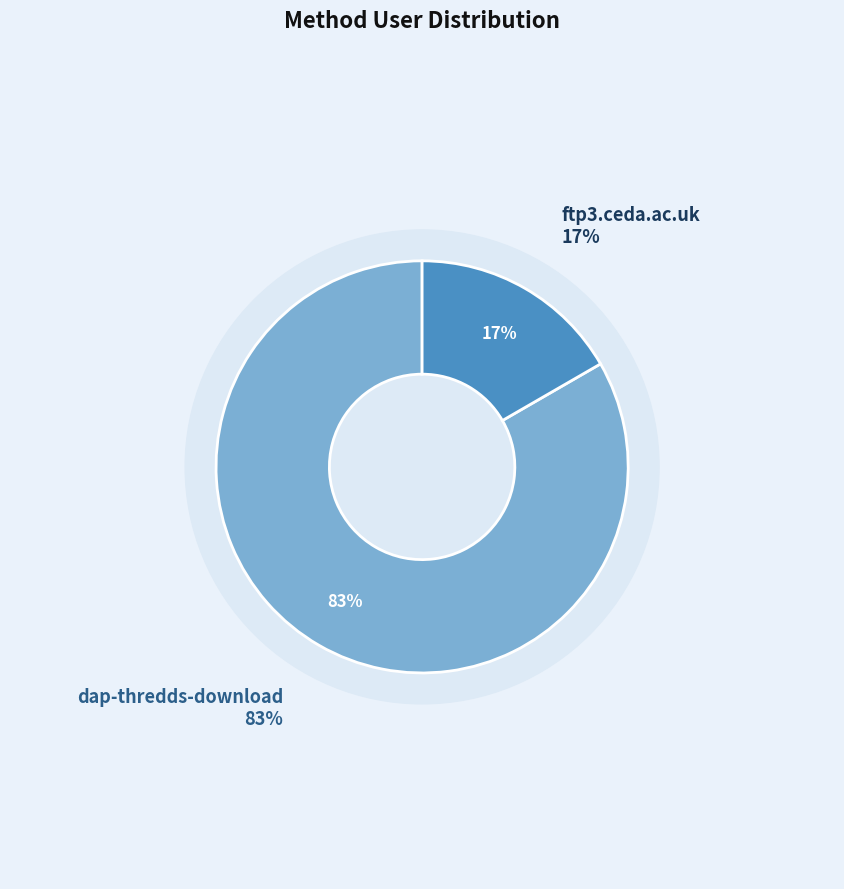

To the nearest percent, what is the difference between the largest and smallest slice percentages?

67%